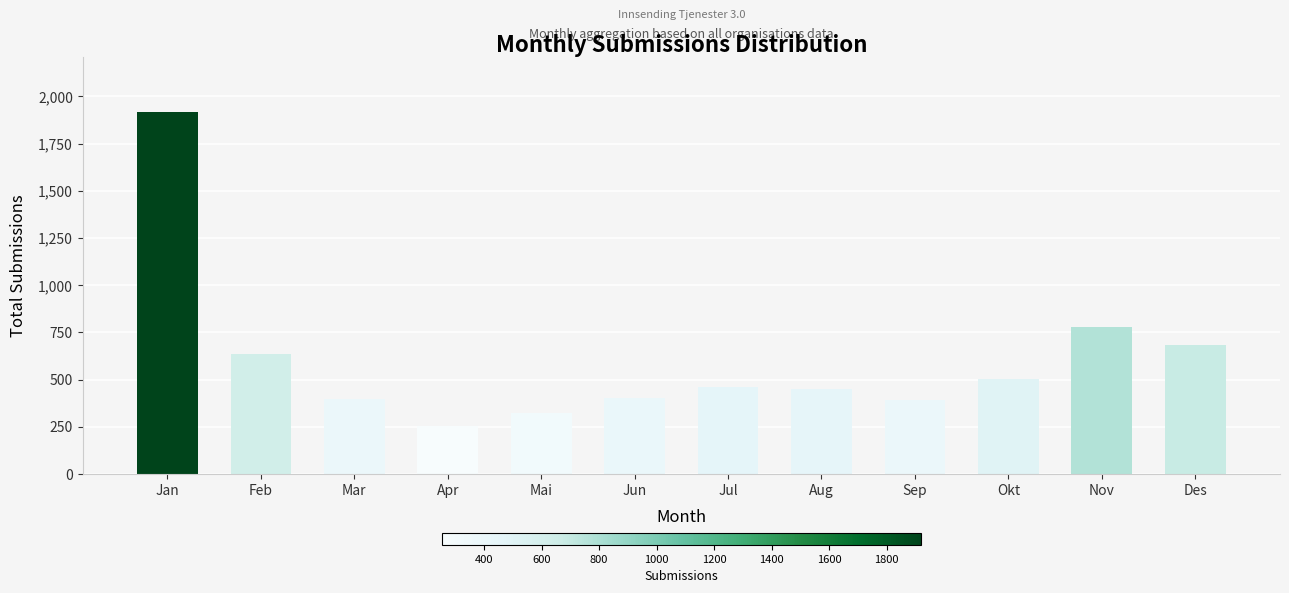

How many categories are shown in the chart?

12